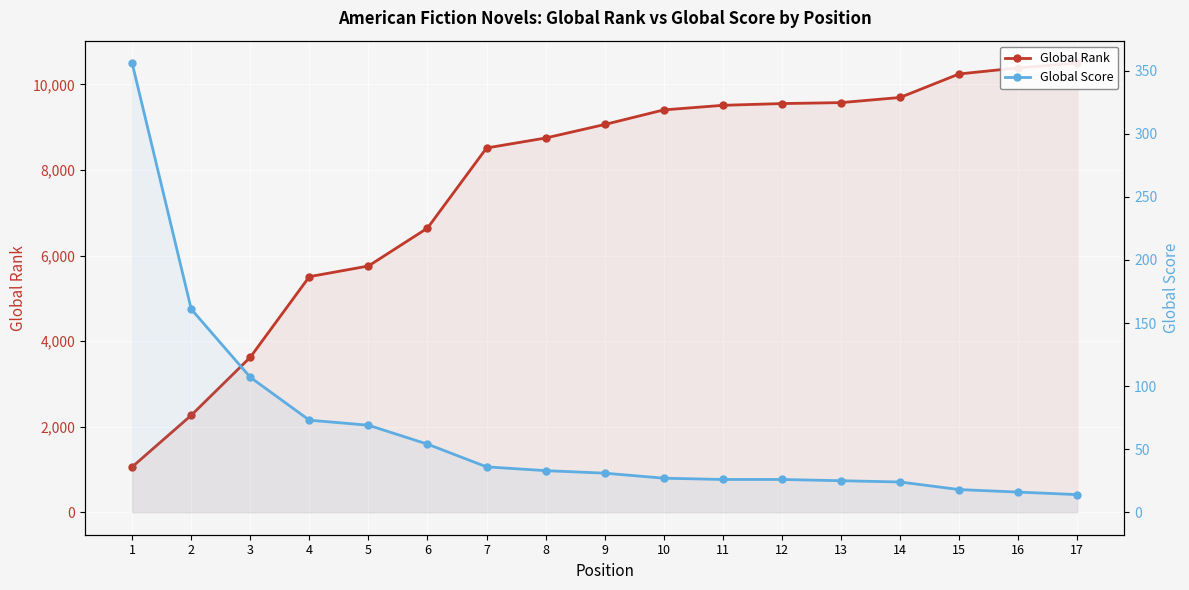

What is the value of the Global Rank point at the 10th from the left?

9403